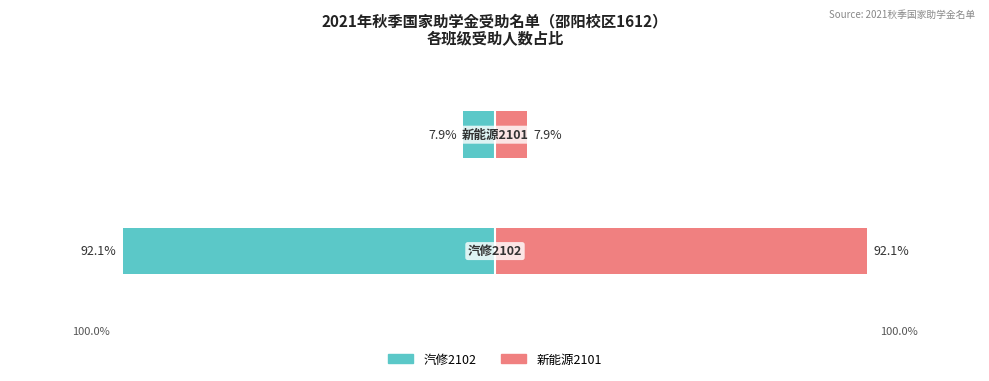

What is the greatest value displayed?

92.1